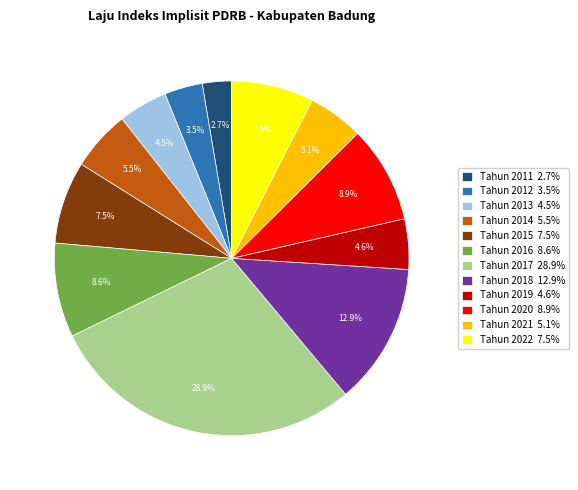

Is there any slice that represents more than half of the pie?

No